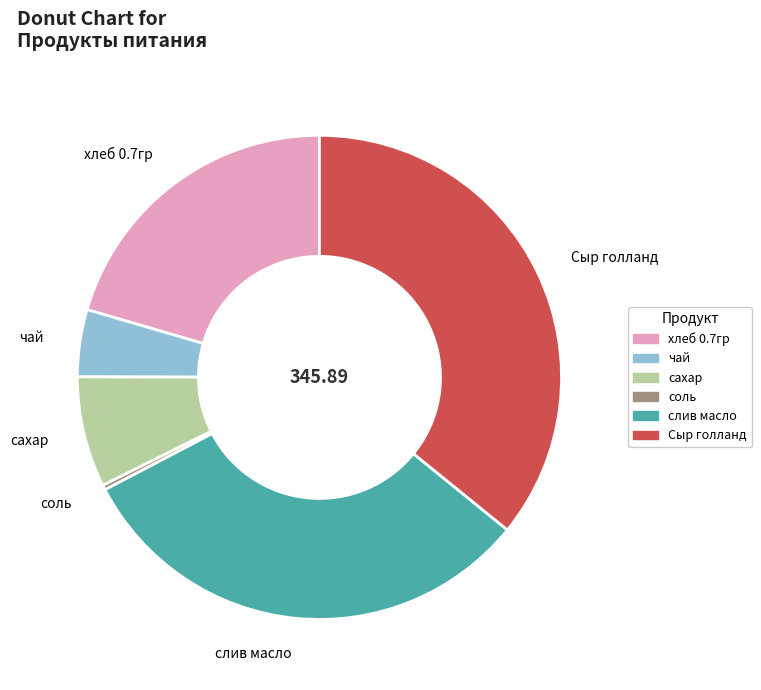

Which has a higher value, соль or чай?

чай